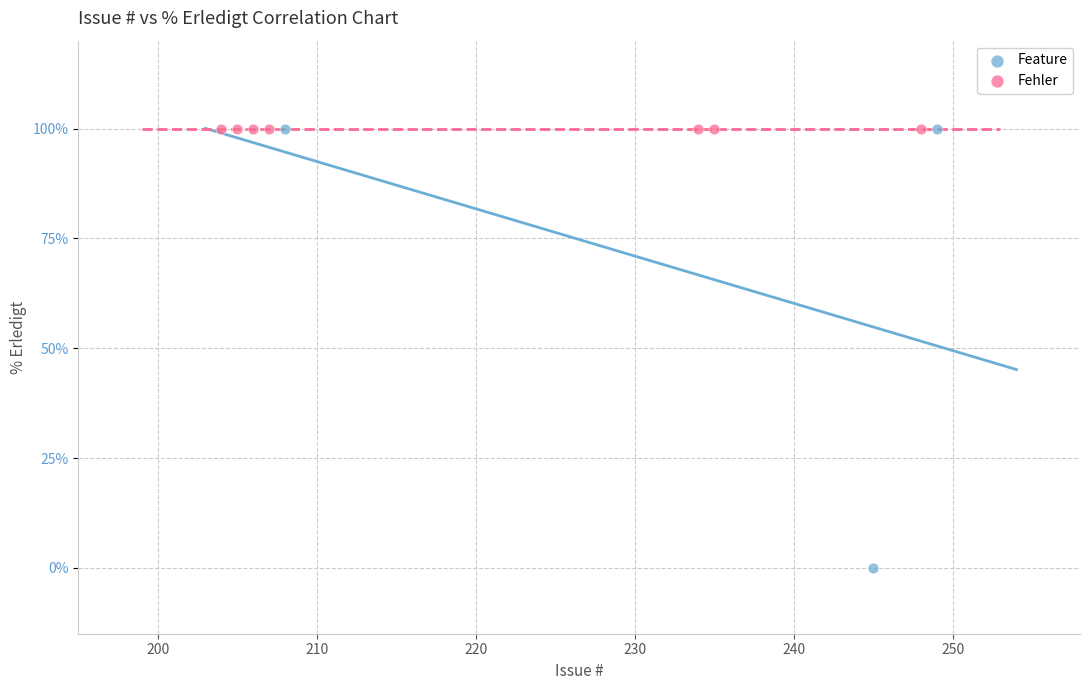

Which series contains the lowest Y value?

Feature